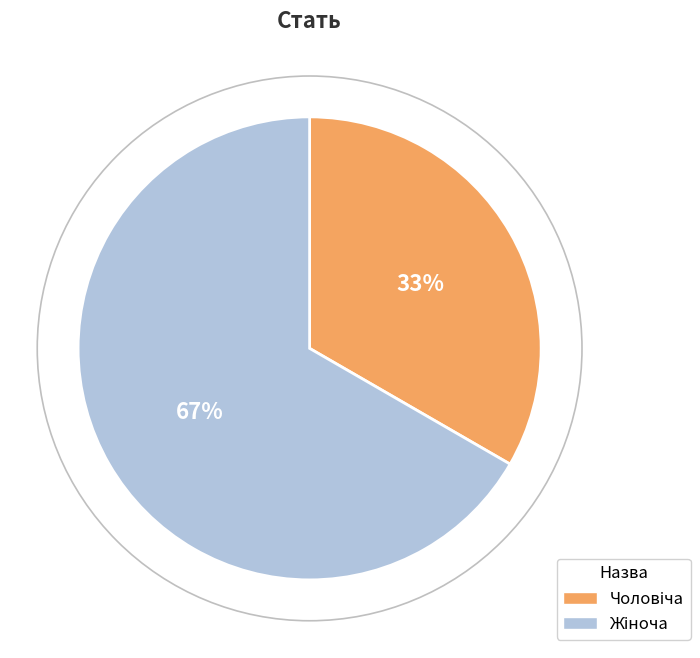

Is there any slice that represents more than half of the pie?

Yes